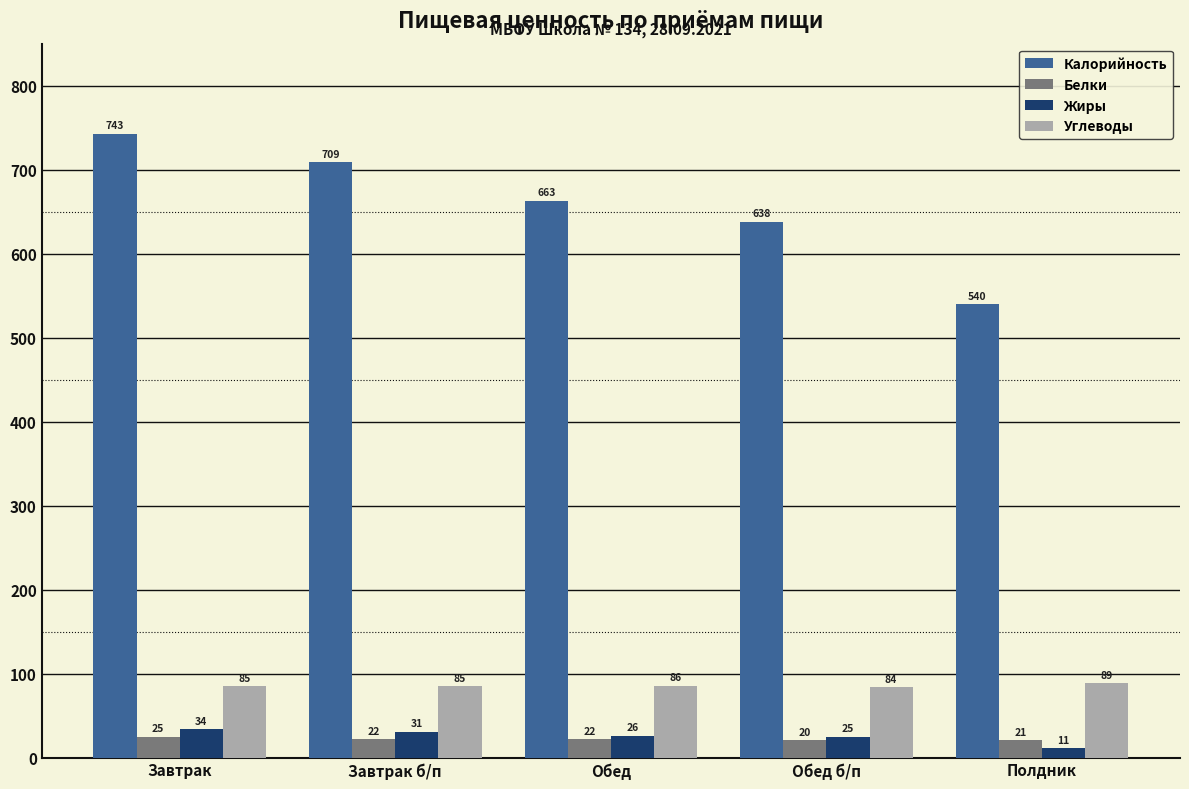

Is the value of Жиры at Завтрак greater than the value of Углеводы at Полдник?

No